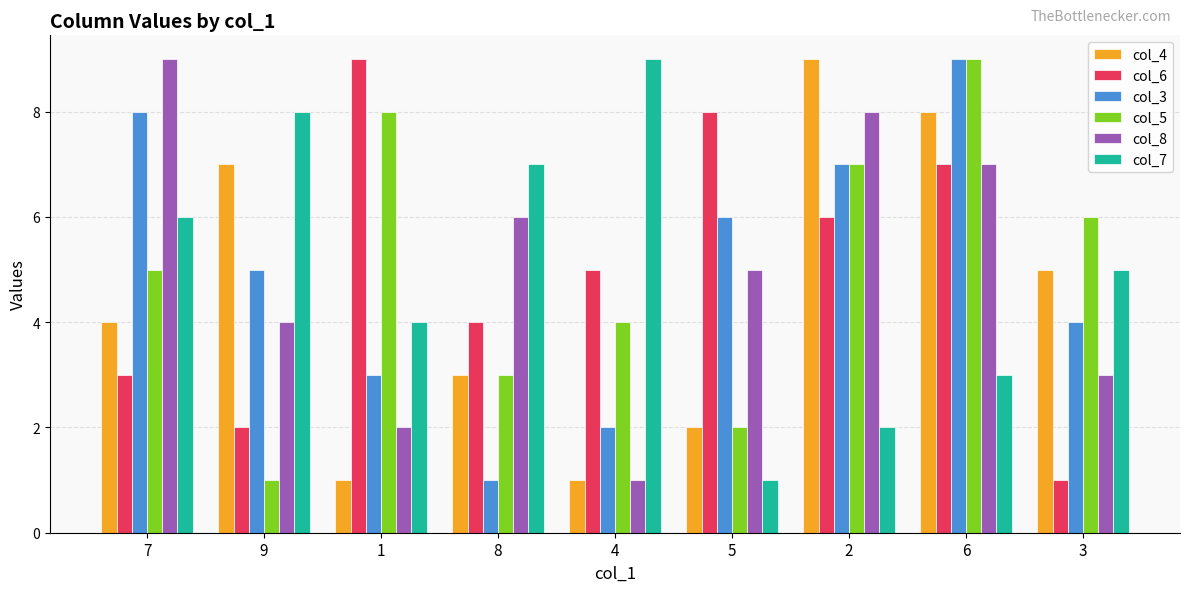

Where is col_3 nearest to the value 5?

9